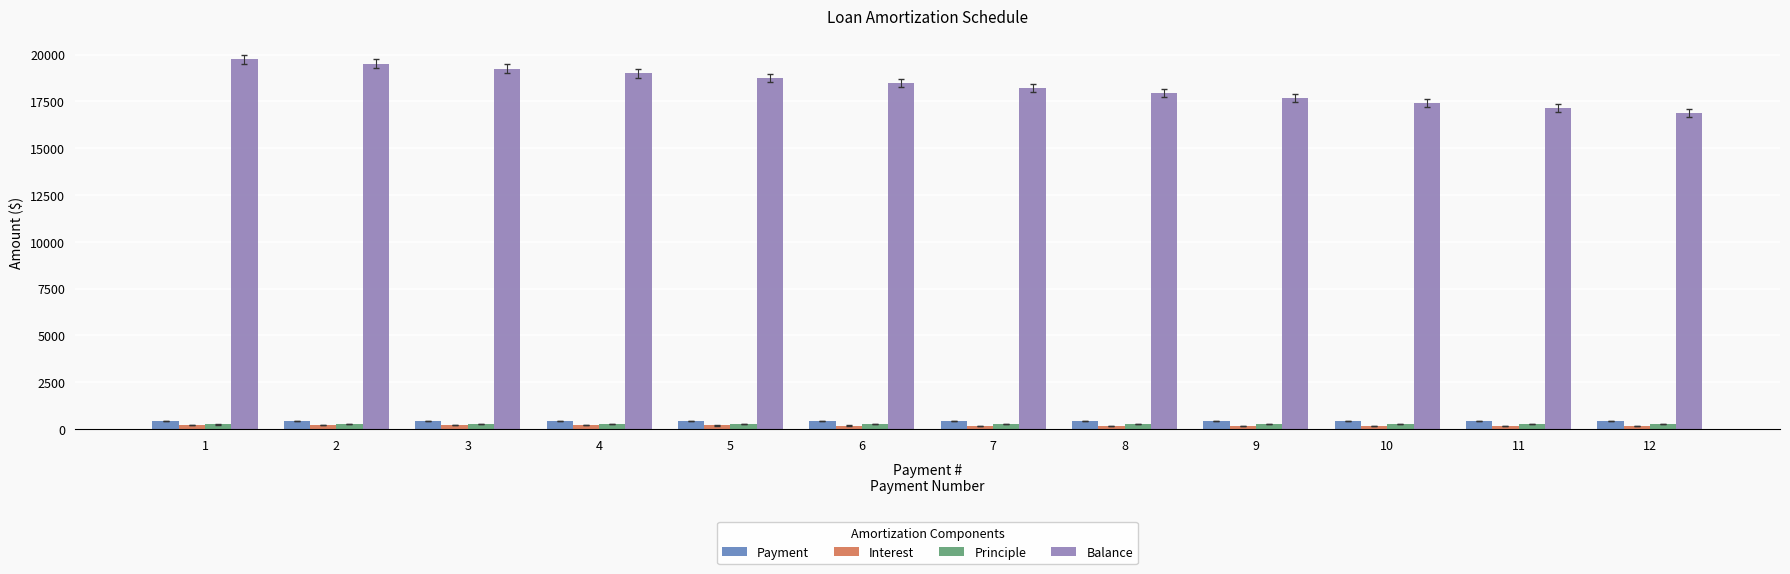

What is the maximum value shown in the chart?

19755.0